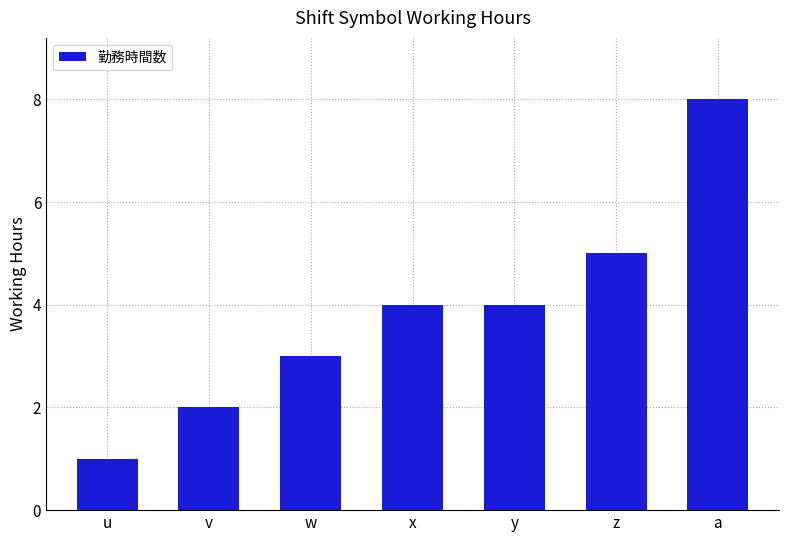

What position from the right is y?

3